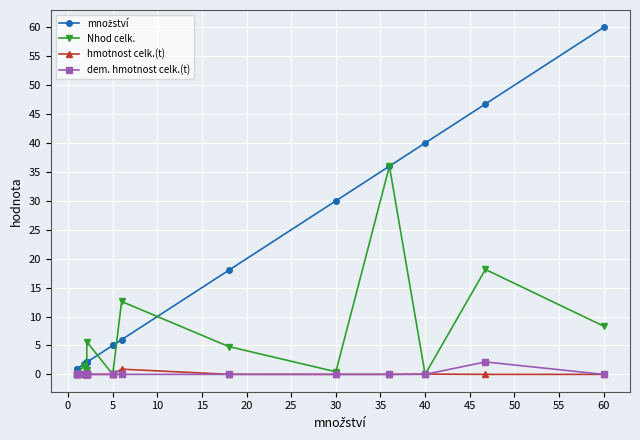

Between 5 and 35, which series saw the biggest shift?

množství